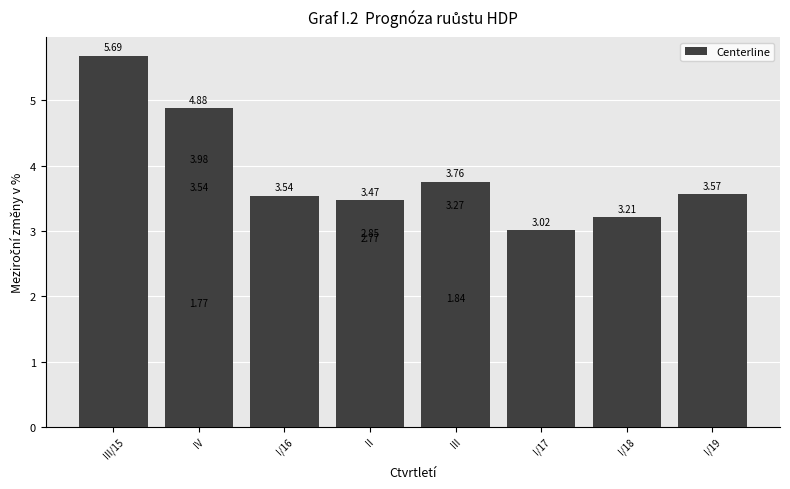

What is the difference between the maximum and minimum values?

3.9